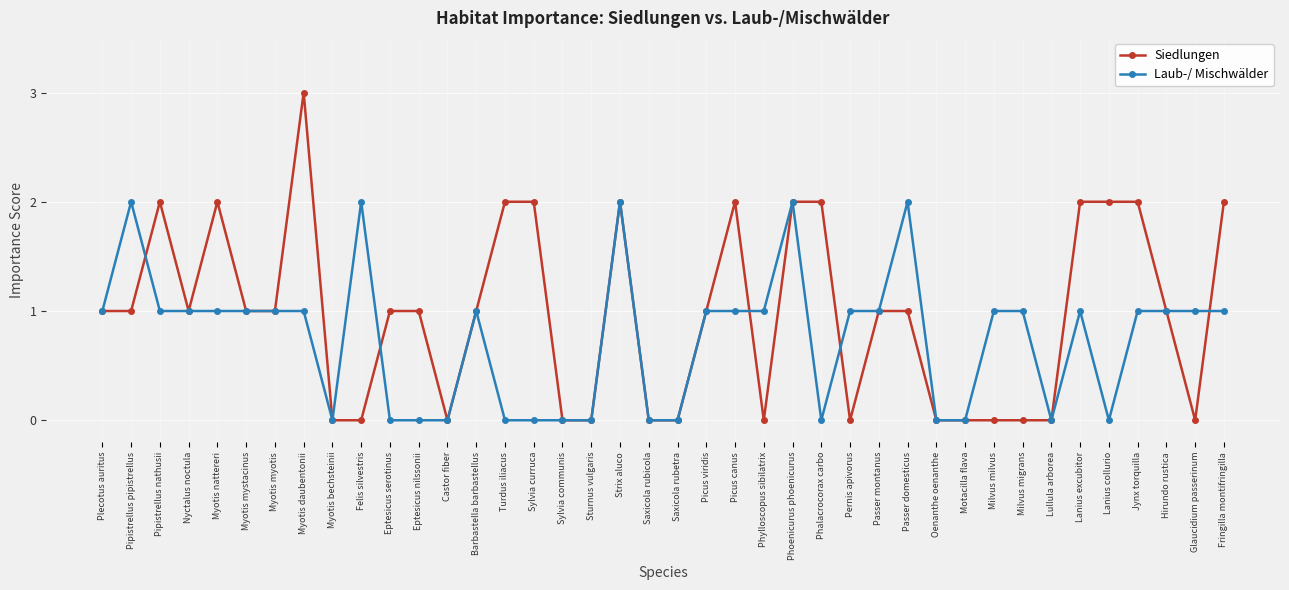

What is the total value across all series at Pipistrellus nathusii?

3